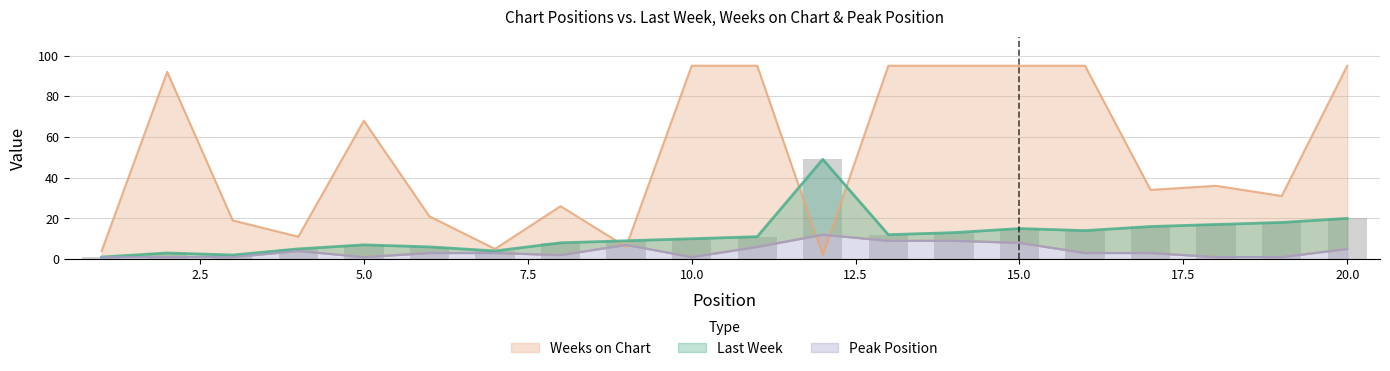

What is the sum of the Weeks on Chart values at 12 and 10?

97